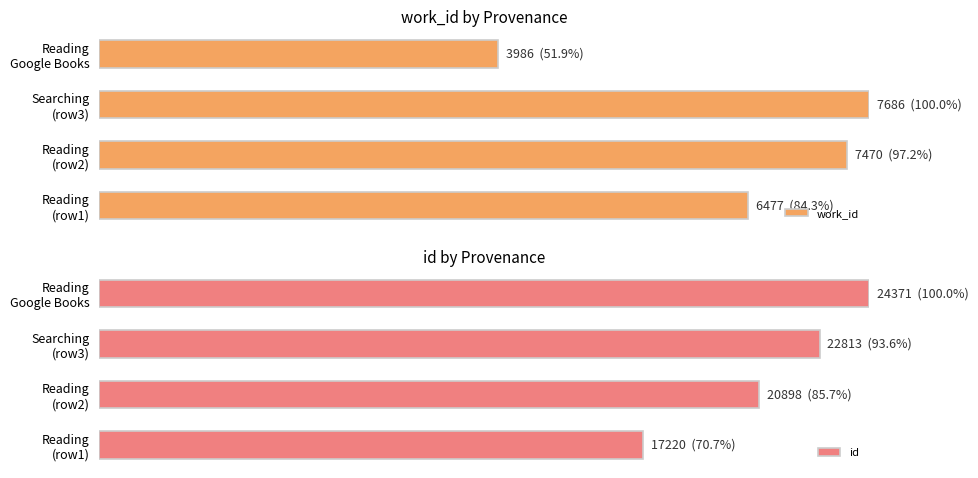

The id series shows 123.1 at Reading (row2). True or false?

False